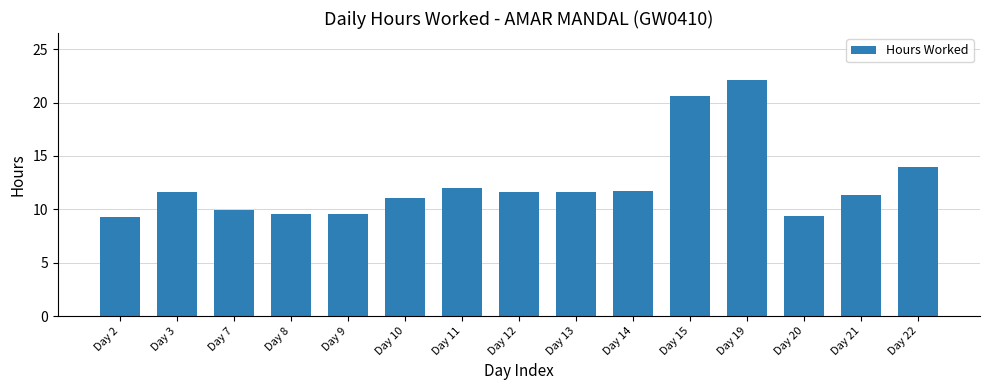

True or false: the data shows 11.6 at Day 13.

True